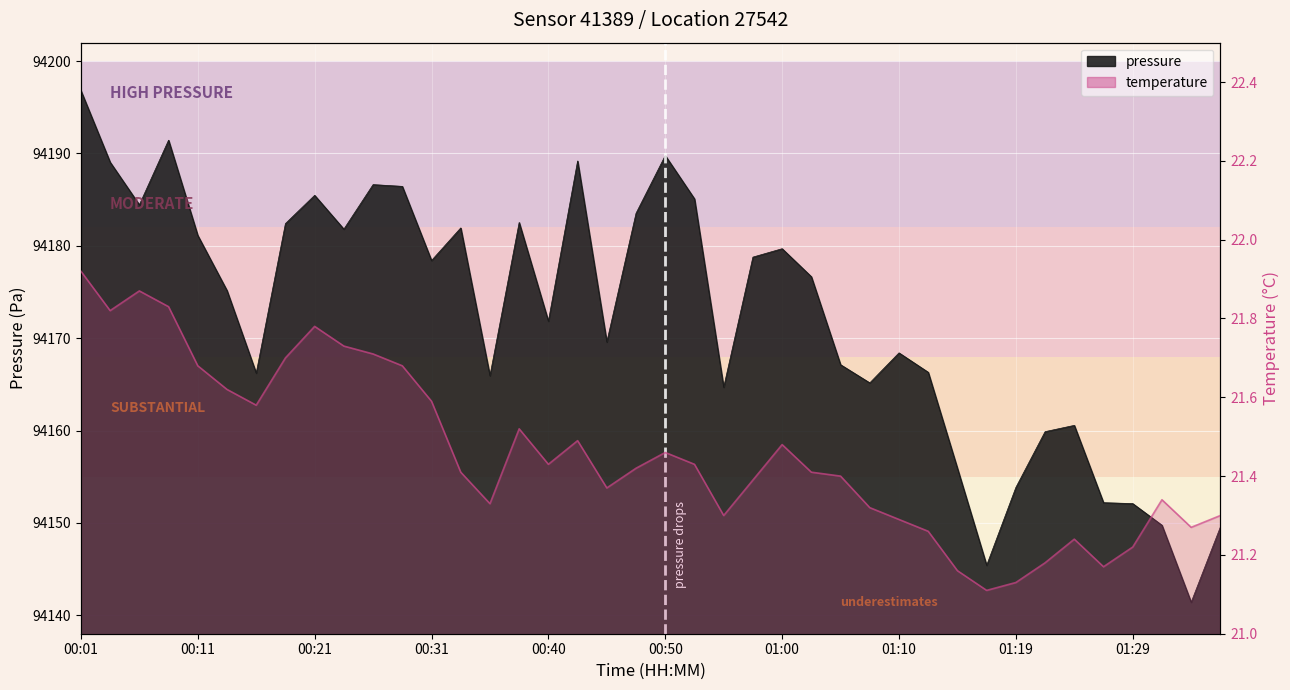

How many interior local valleys (lower than both neighbors) does the data have?

9